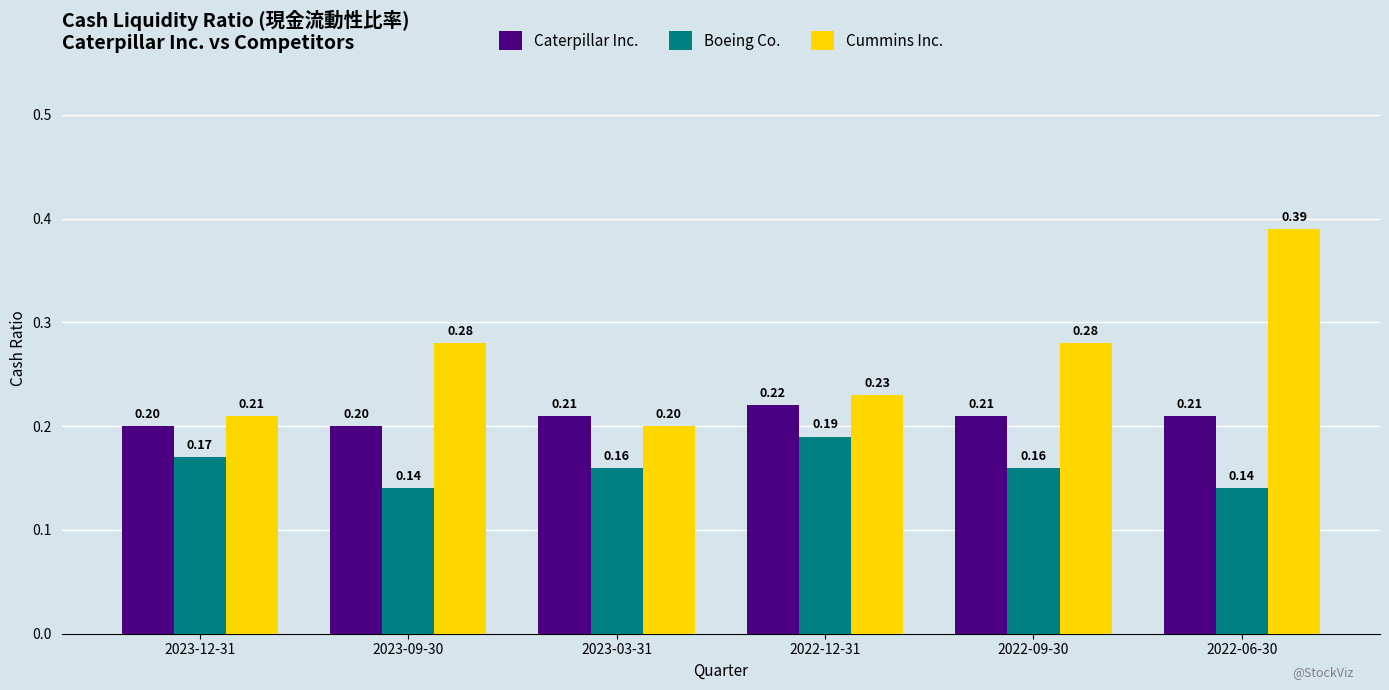

Where is Cummins Inc. nearest to the value 0?

2023-03-31